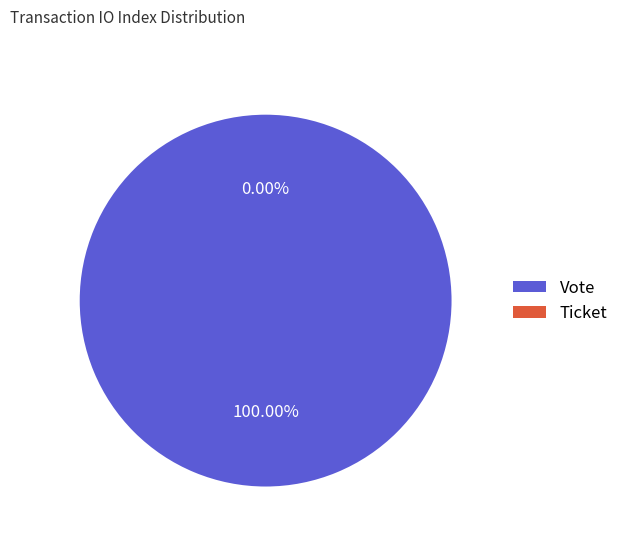

Does Ticket account for over 50% of the chart?

No